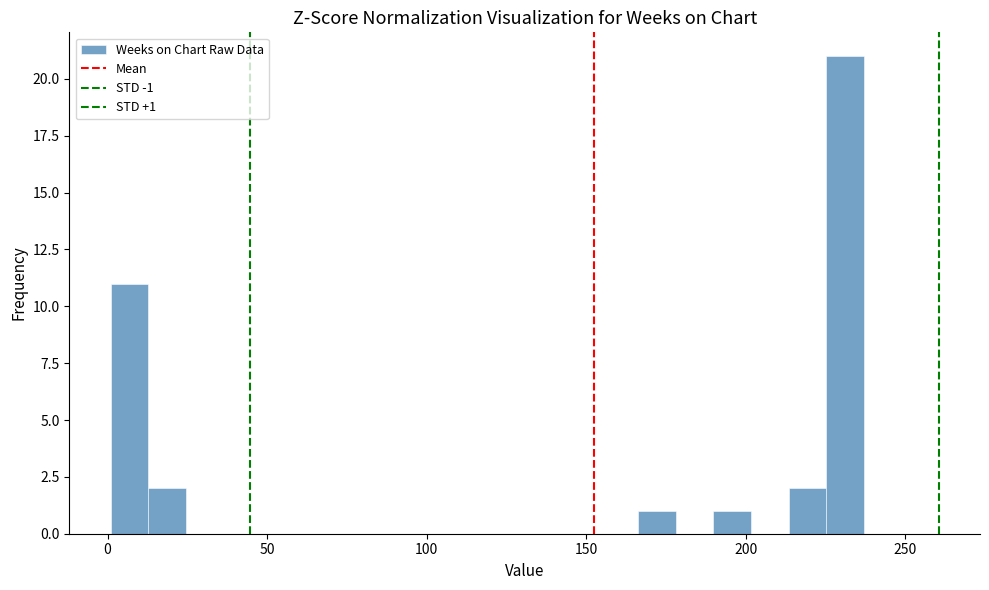

Read against the x-axis, roughly where is the centre of the tallest bar?

230